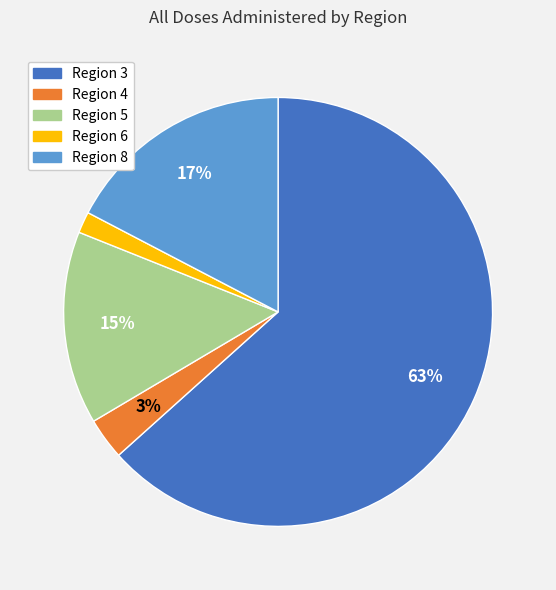

Is Region 4 the majority of the pie?

No